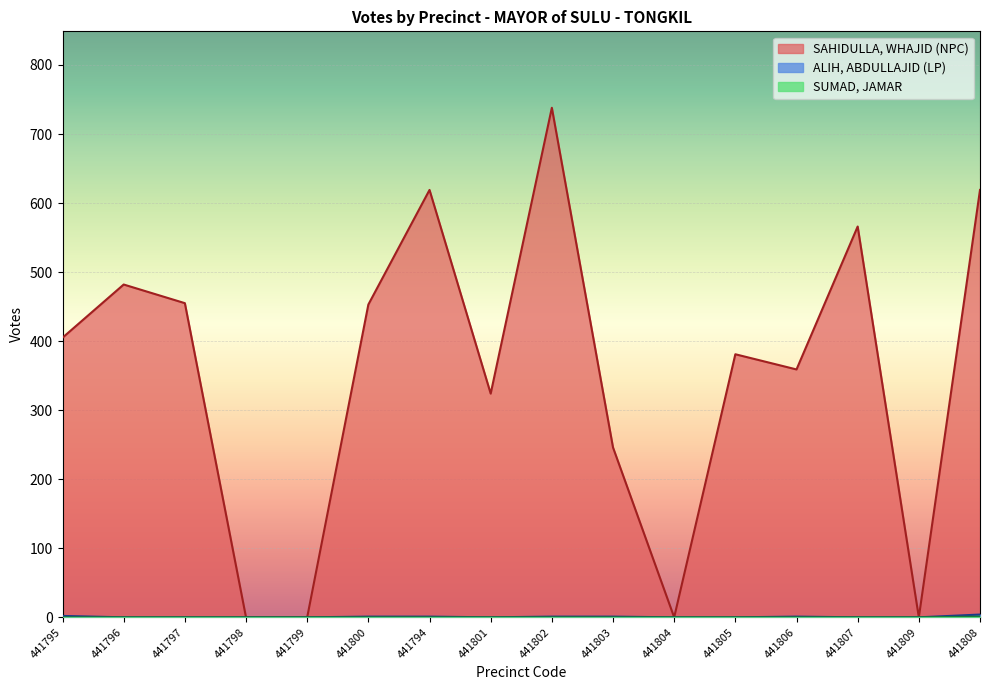

Between 441797 and 441795, which is larger?

441797